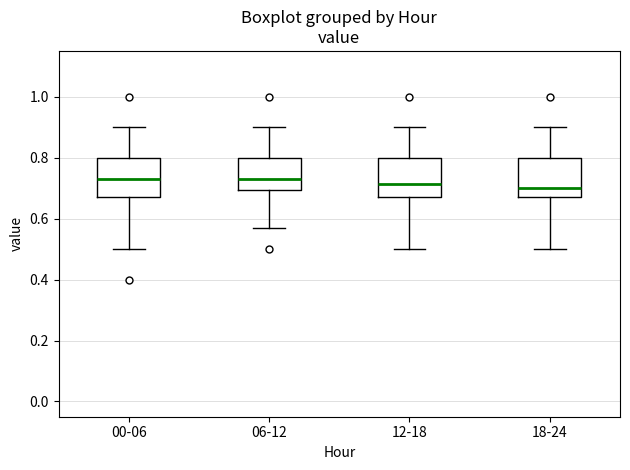

Reading left to right, read every box against the y-axis: the position of its median line, the range the box covers, and the ends of its whiskers. The values are not printed on the chart, so give them approximately, as read against the axis.

00-06: median 0.74, box 0.68 to 0.80, whiskers 0.50 to 0.90
06-12: median 0.74, box 0.70 to 0.80, whiskers 0.58 to 0.90
12-18: median 0.72, box 0.68 to 0.80, whiskers 0.50 to 0.90
18-24: median 0.70, box 0.68 to 0.80, whiskers 0.50 to 0.90